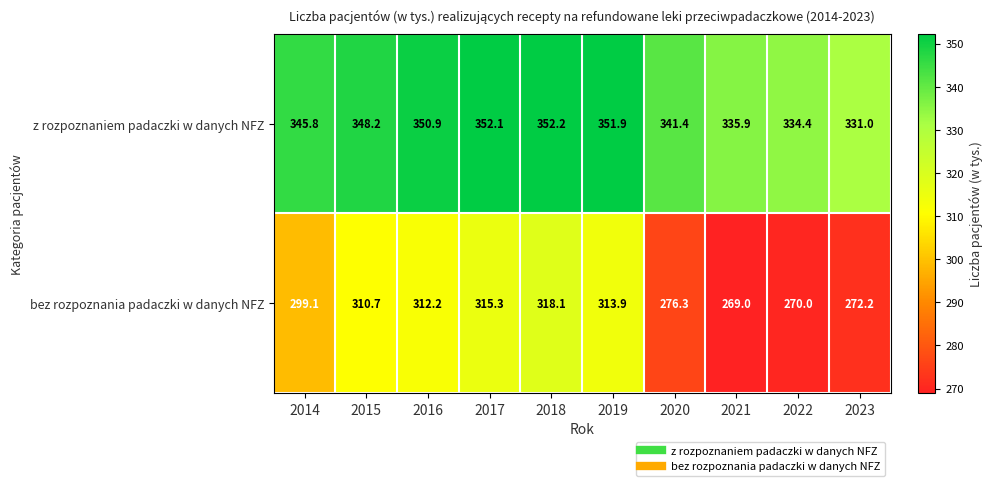

How many data points in bez rozpoznania padaczki w danych NFZ are above 310?

5